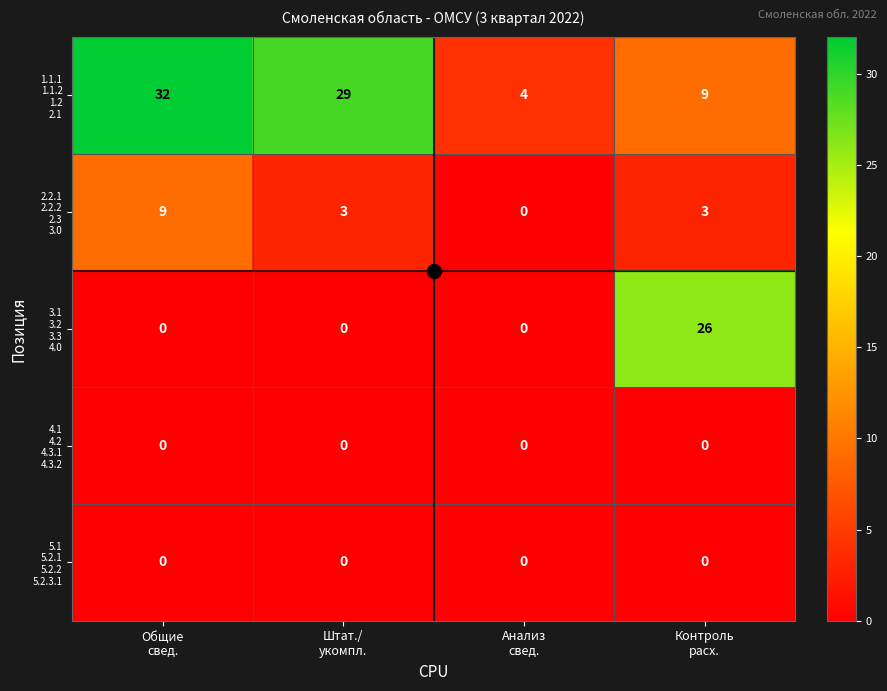

At how many categories does at least one series exceed 23?

3